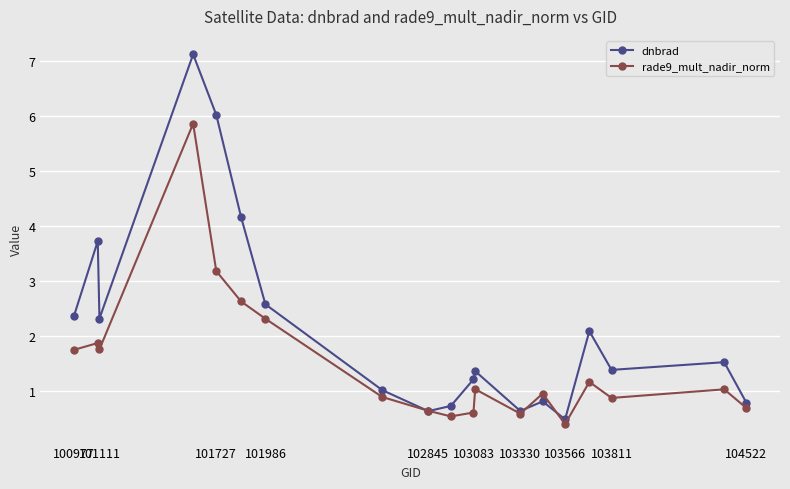

What is the smallest value displayed?

0.4